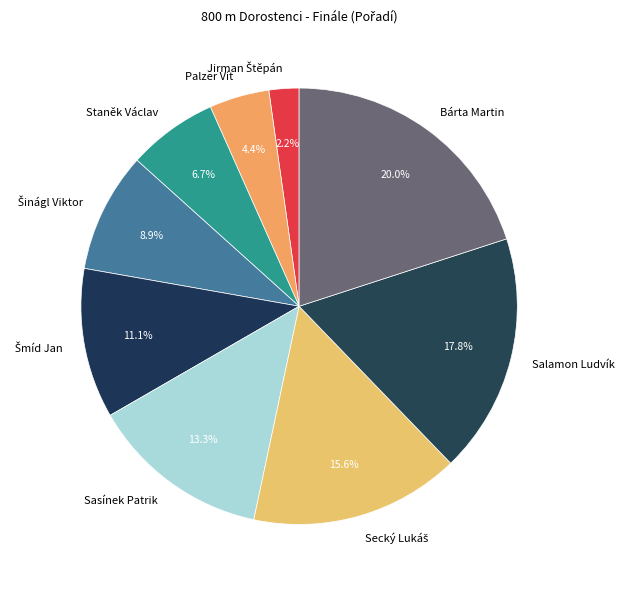

What is the ratio of the value at Staněk Václav to the value at Palzer Vít?

1.5